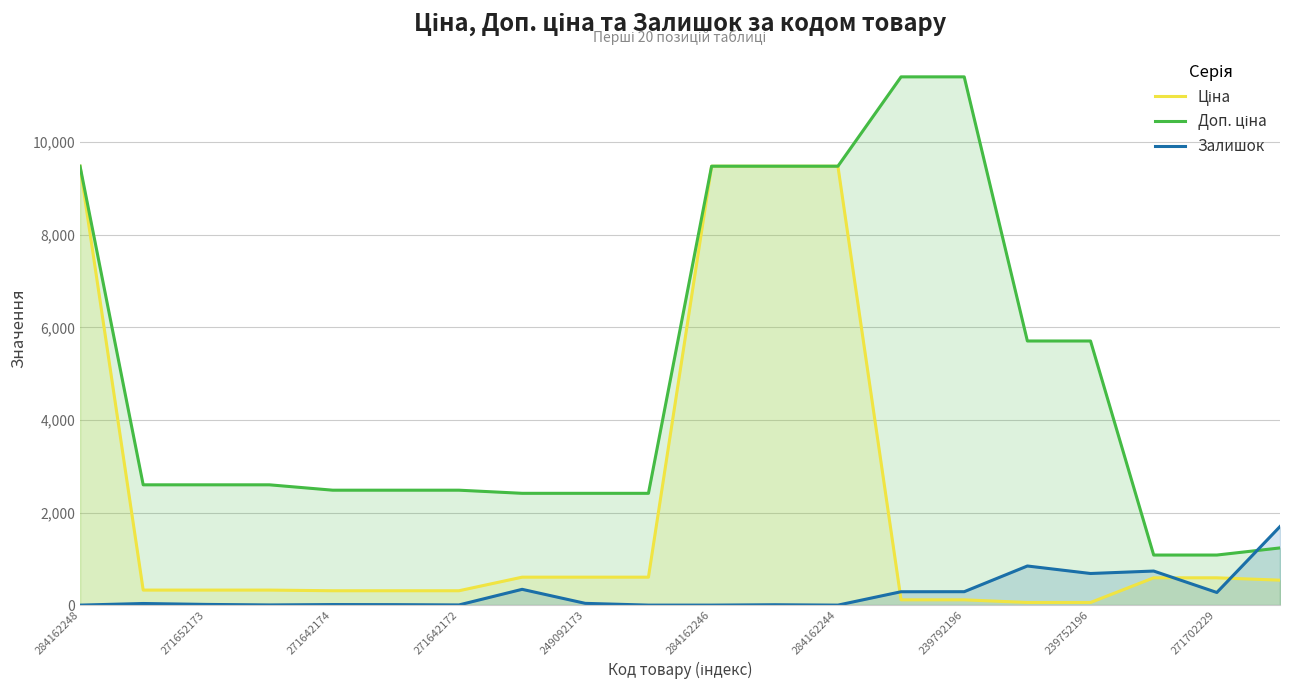

What is the maximum value for Залишок?

1697.0